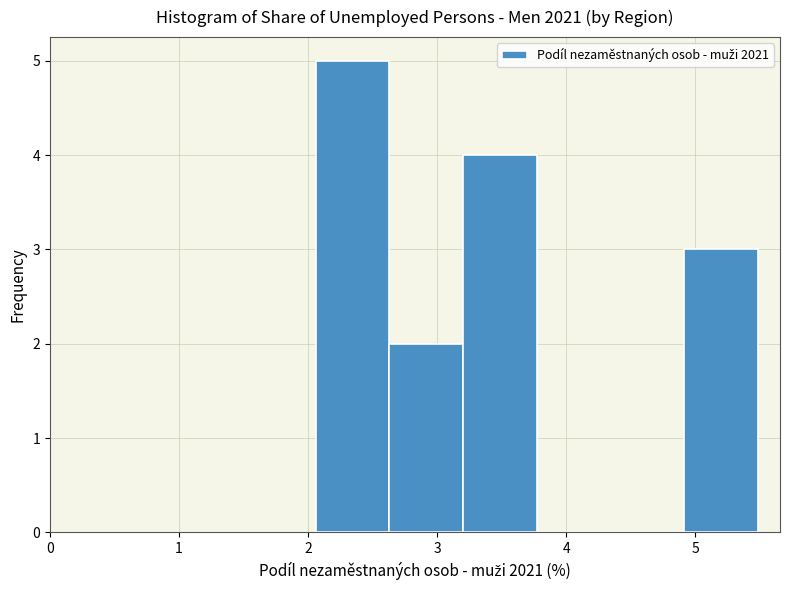

Reading left to right, list every bar in this chart as the range it spans on the x-axis followed by its height. Neither the bar edges nor the heights are printed on the chart, so give them approximately, as read against the axes.

2.1 to 2.6: 5
2.6 to 3.2: 2
3.2 to 3.8: 4
3.8 to 4.3: 0
4.3 to 4.9: 0
4.9 to 5.5: 3